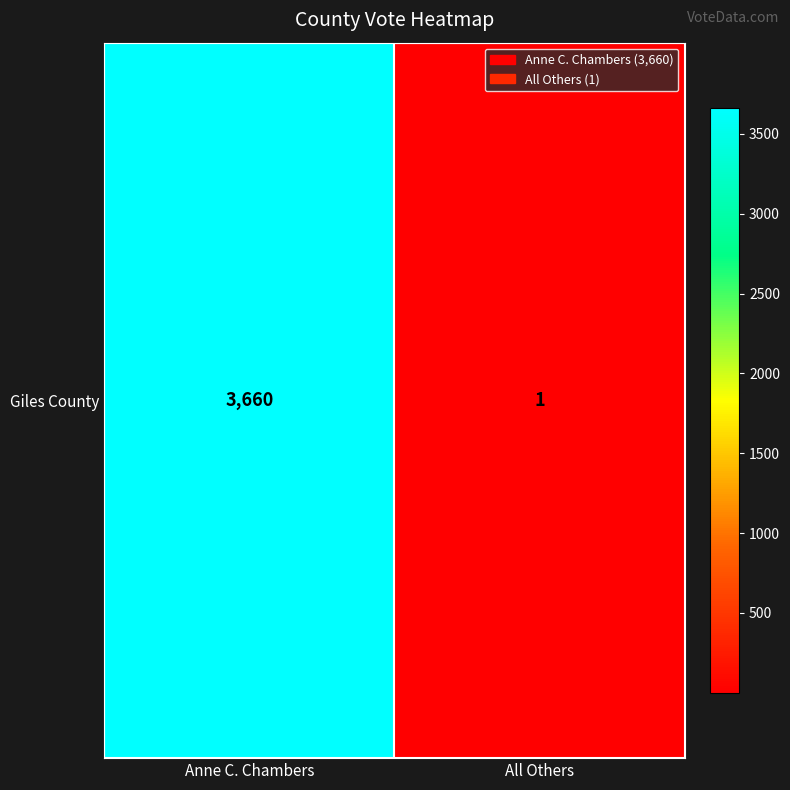

Count the number of data series in this chart.

1